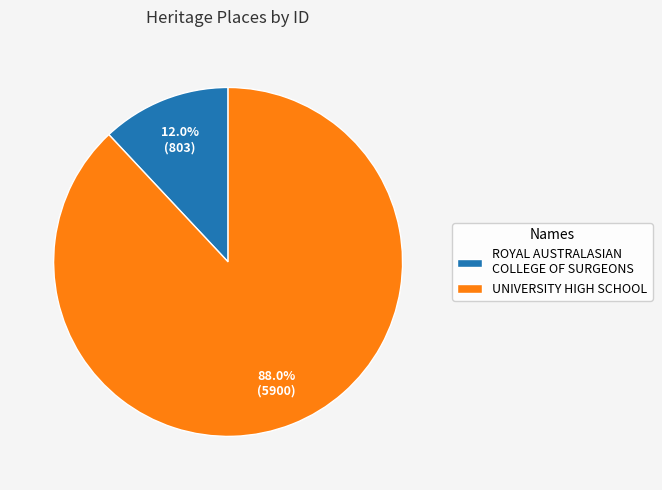

What percentage is the ROYAL AUSTRALASIAN COLLEGE OF SURGEONS slice, to the nearest percent?

12%